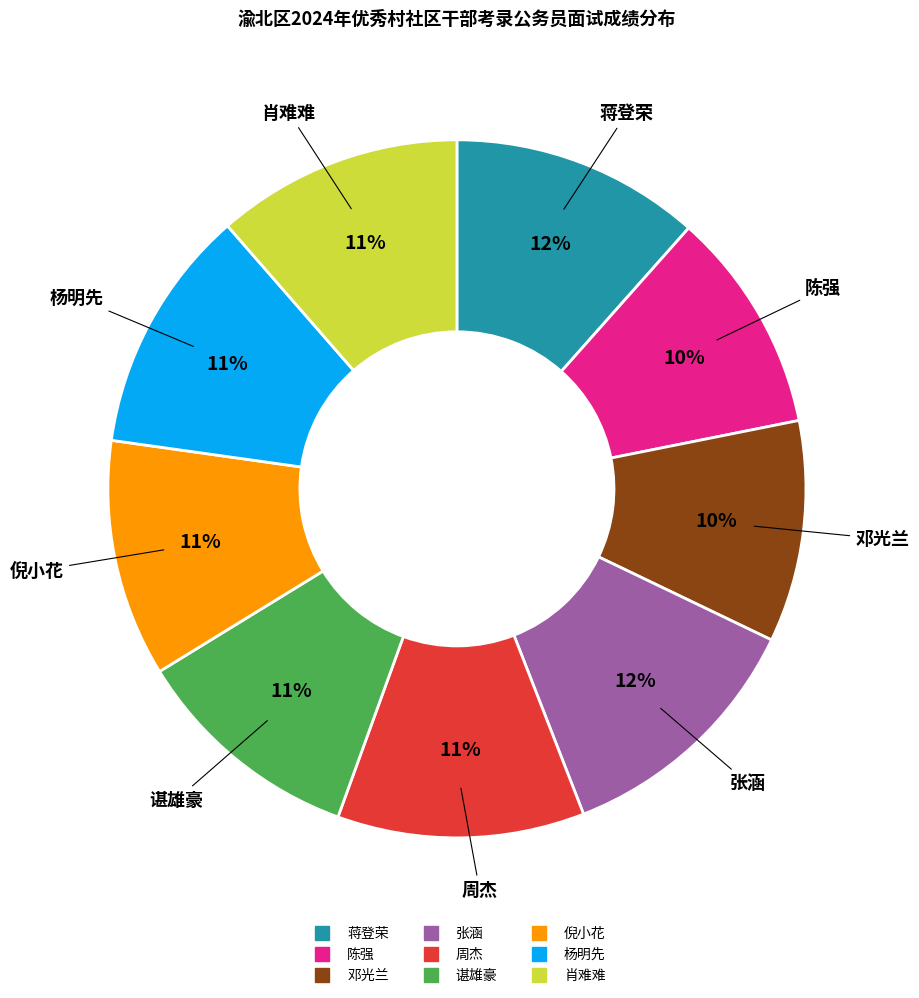

Does 周杰 account for over 50% of the chart?

No